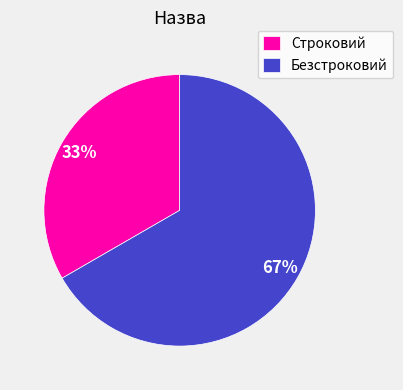

To the nearest percent, what is the combined percentage of Строковий and Безстроковий?

100%